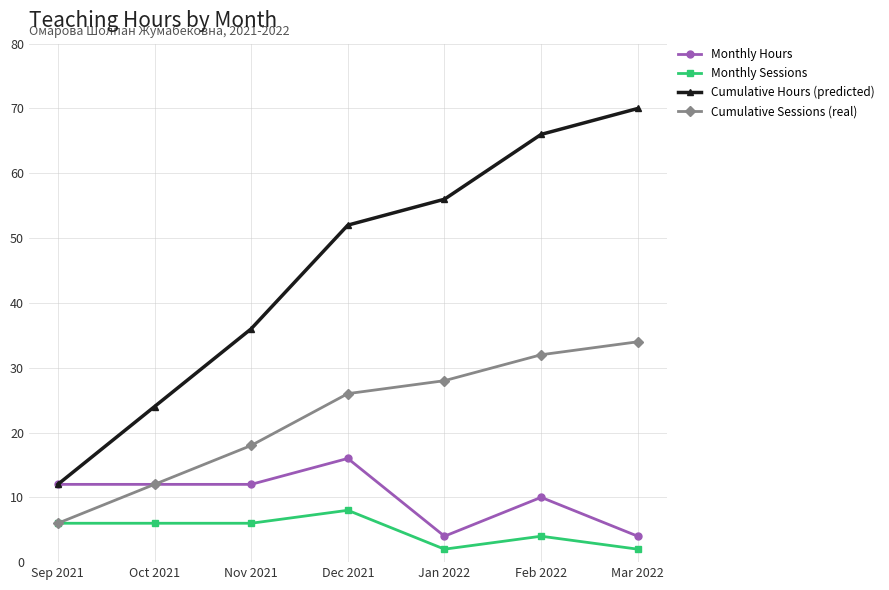

True or false: Cumulative Sessions (real) and Cumulative Hours (predicted) intersect in this chart.

False